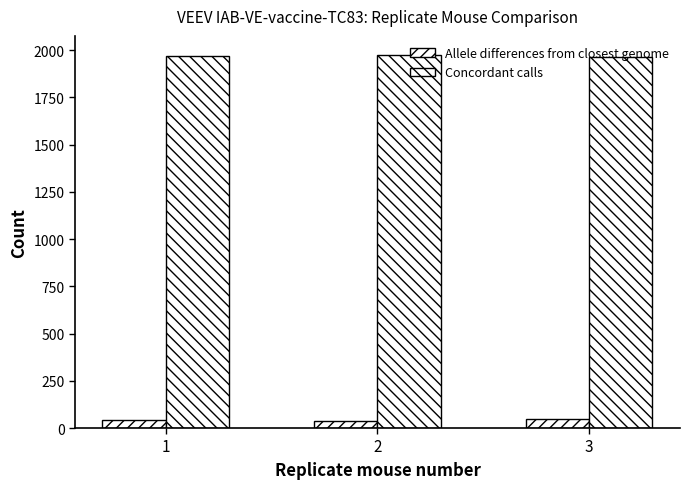

Reading left to right, list all the values displayed in this chart.

Allele differences from closest genome: 45	38	49
Concordant calls: 1969	1976	1965